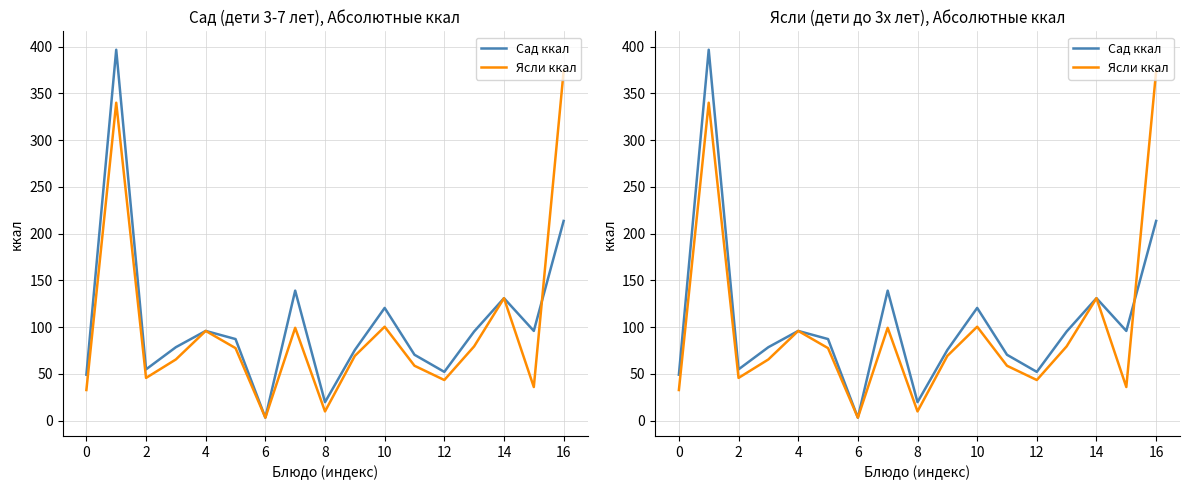

How many values in the Ясли ккал series are below 69?

8